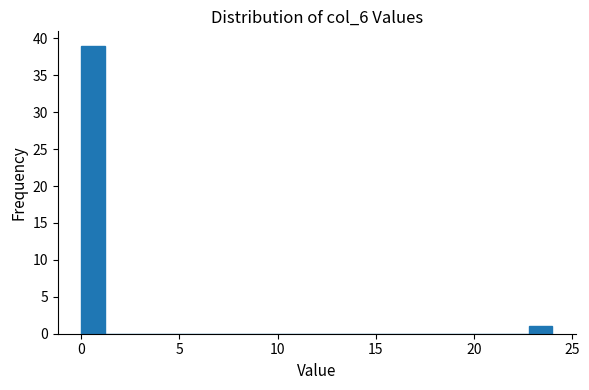

Read against the x-axis, roughly where is the centre of the tallest bar?

0.5